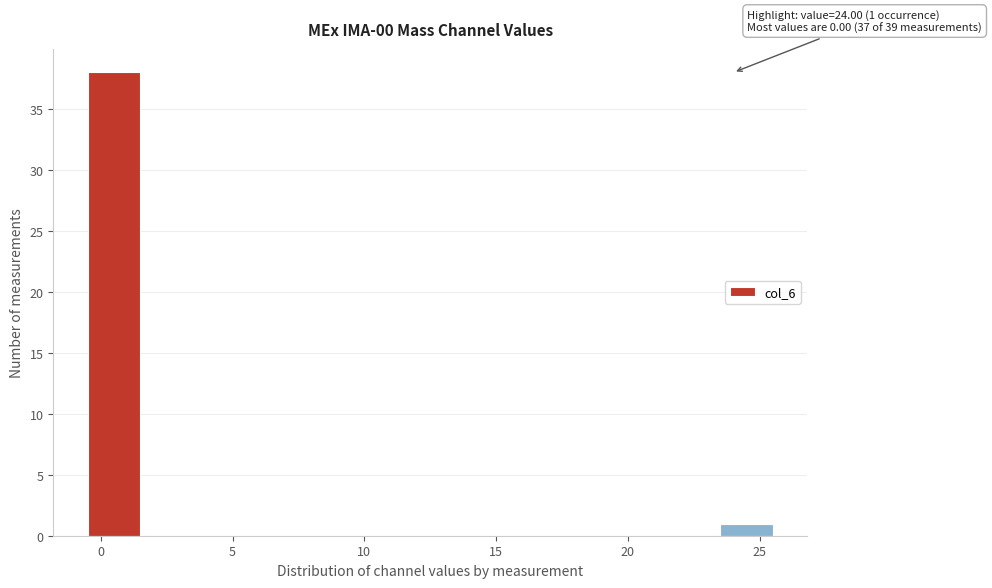

Which range on the x-axis has the tallest bar?

-0.5 to 1.5